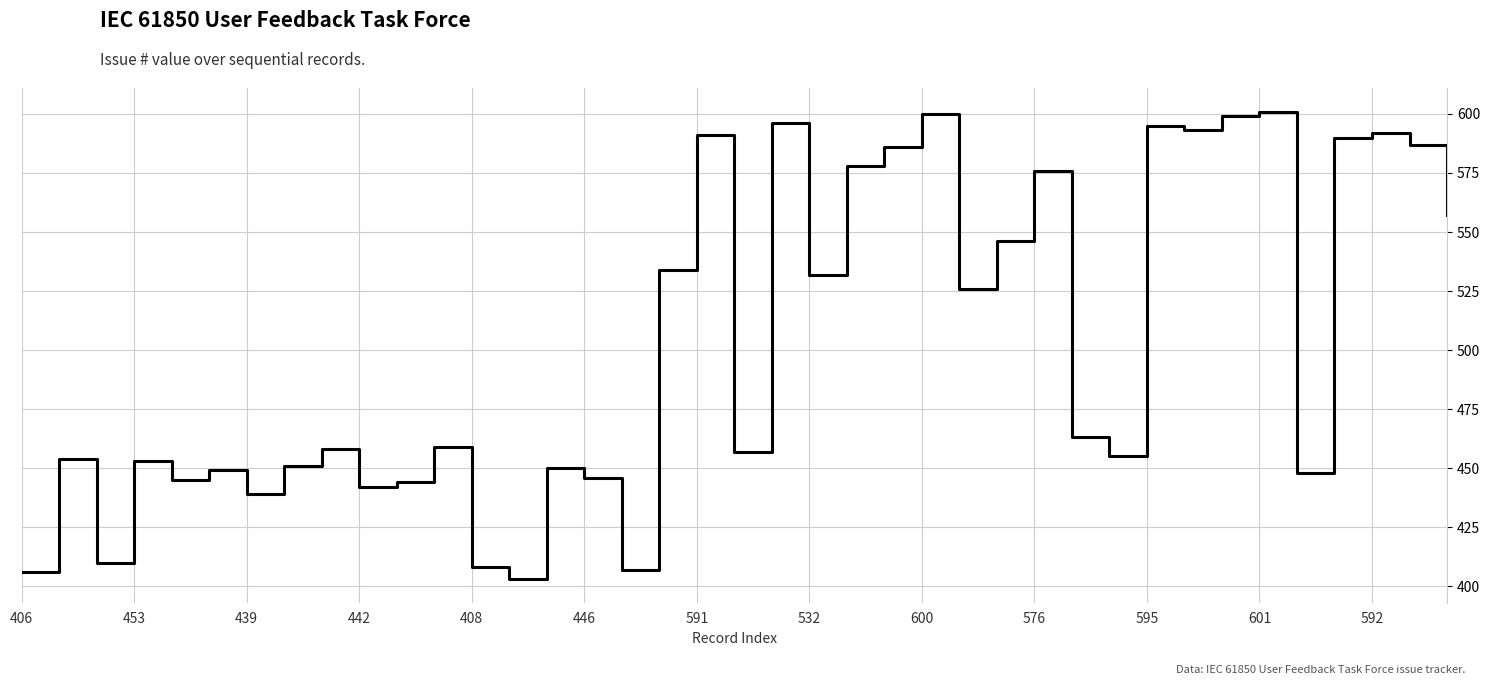

Is this an area chart (filled region under the line)?

No